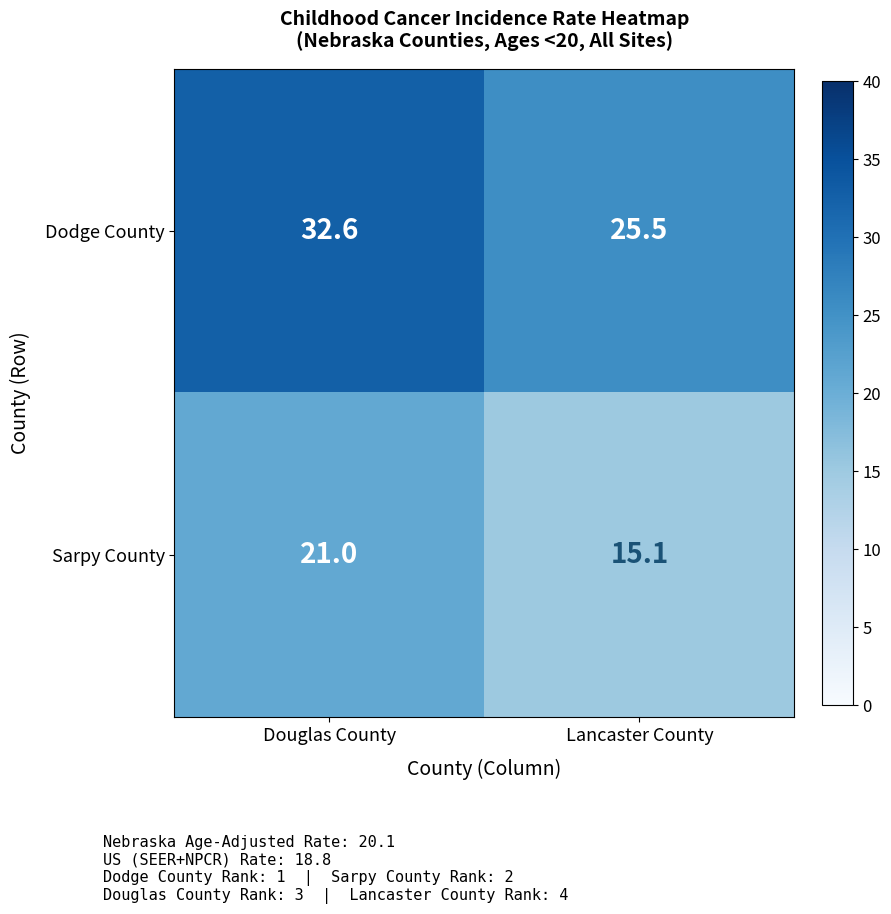

Which series has the largest total across all categories?

Dodge County